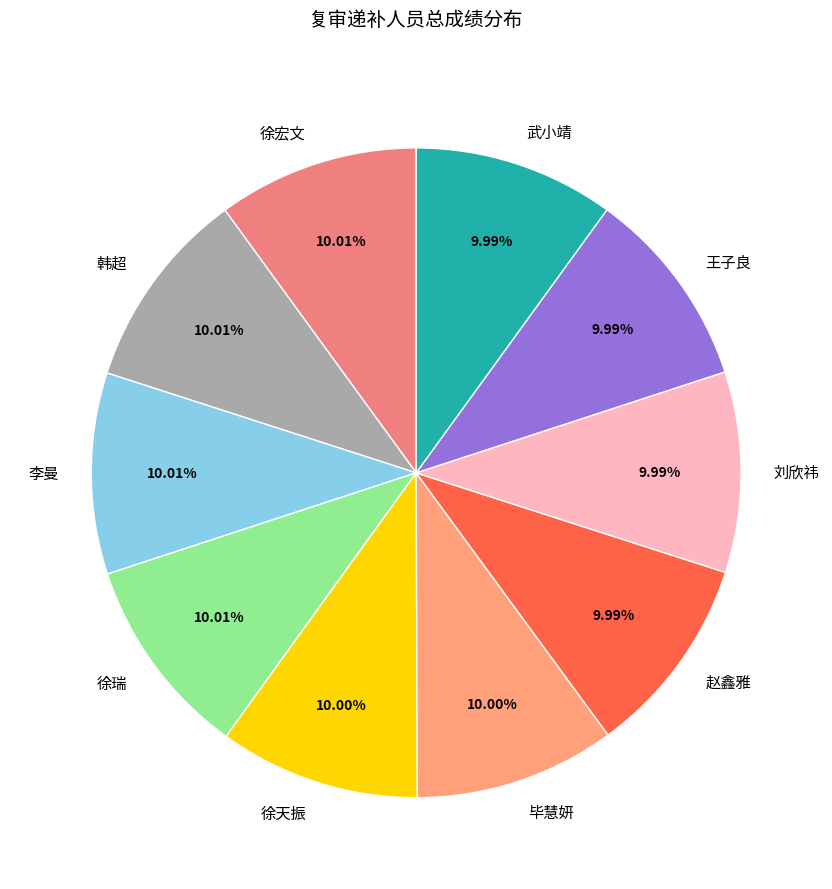

Is it true that 徐瑞 is 3% of the pie?

False